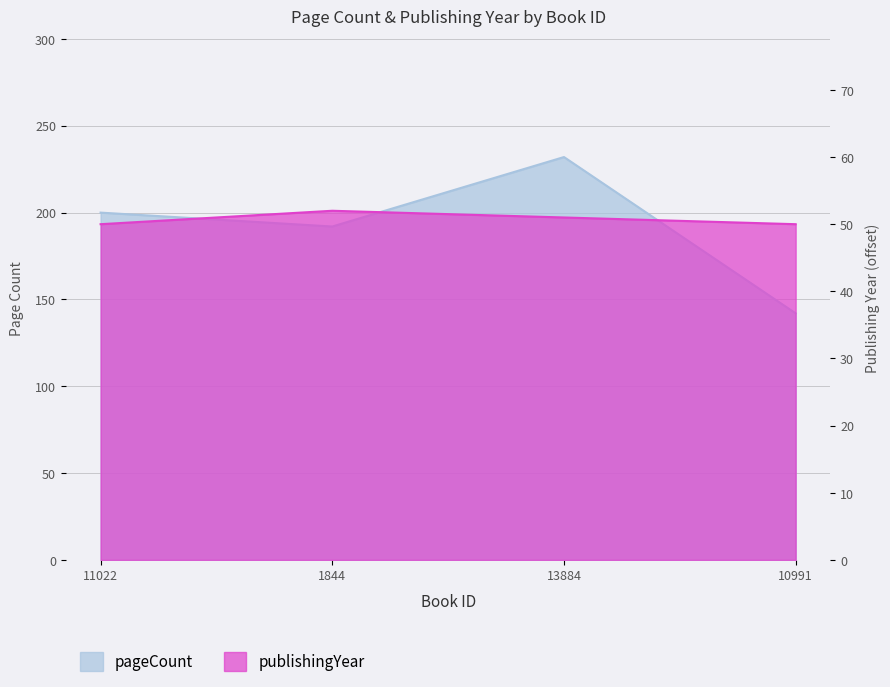

At which category is the sum across all series the highest?

13884